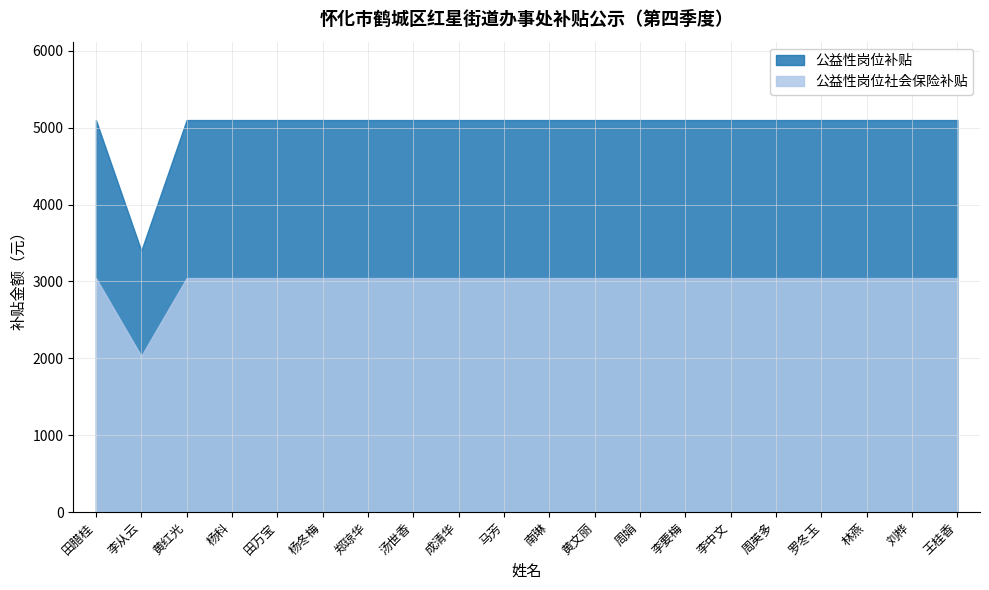

True or false: 公益性岗位补贴 and 公益性岗位社会保险补贴 intersect in this chart.

False